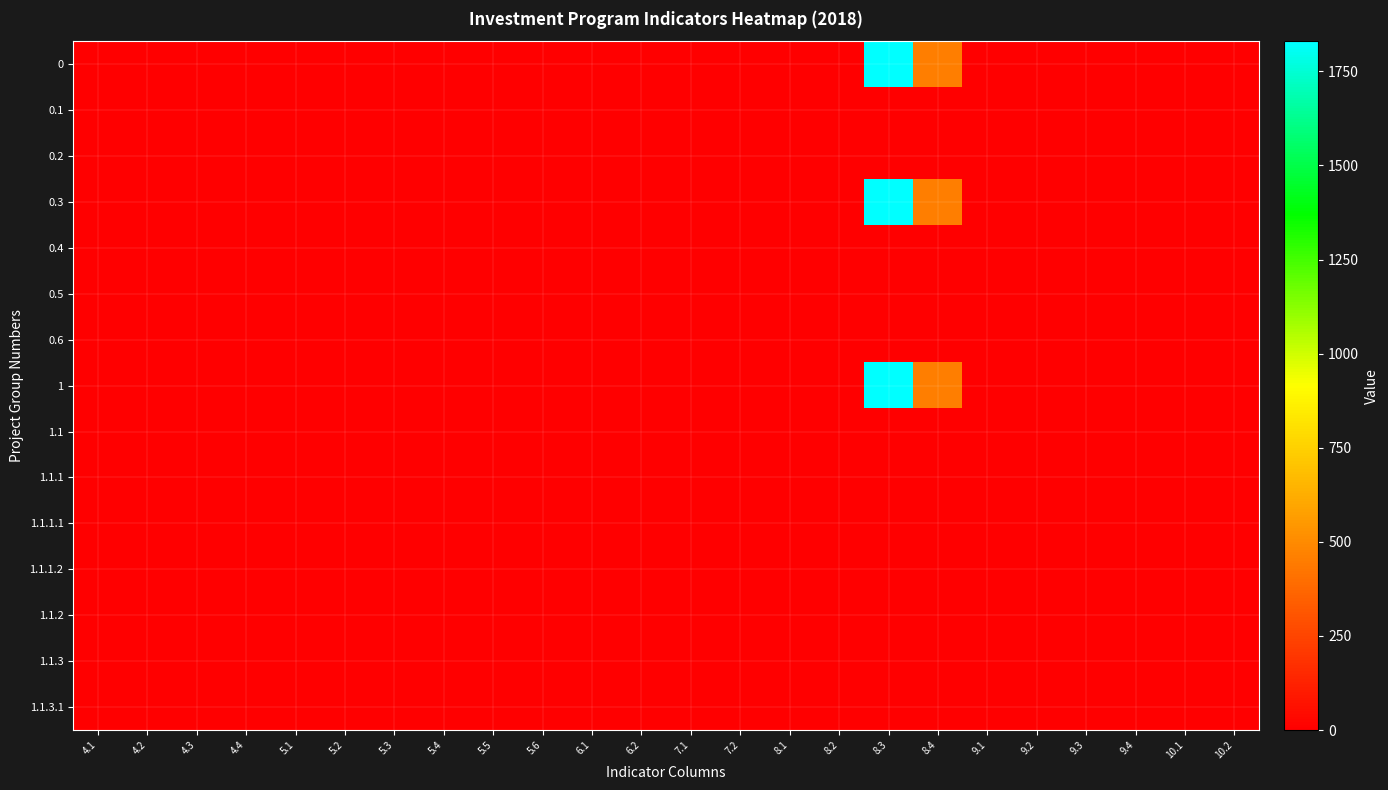

Rank the series by their maximum value, from lowest to highest.

0.1, 0.2, 0.4, 0.5, 0.6, 1.1, 1.1.1, 1.1.1.1, 1.1.1.2, 1.1.2, 1.1.3, 1.1.3.1, 0, 0.3, 1